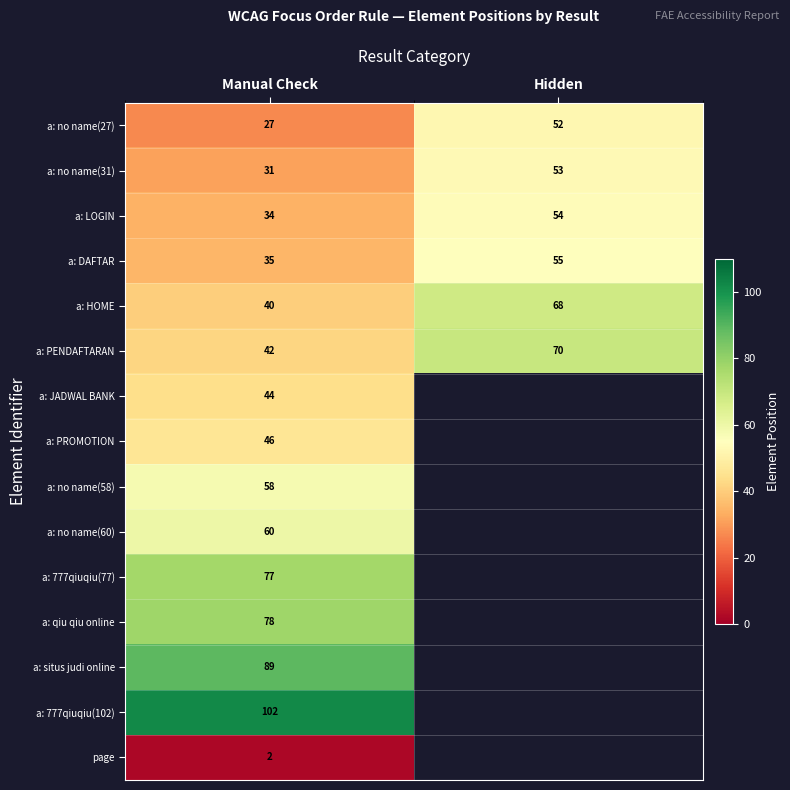

What is the spread (max minus min) of values at Manual Check?

100